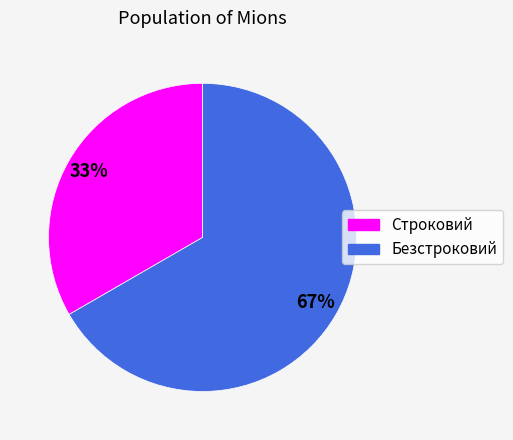

How many slices are in this pie chart?

2